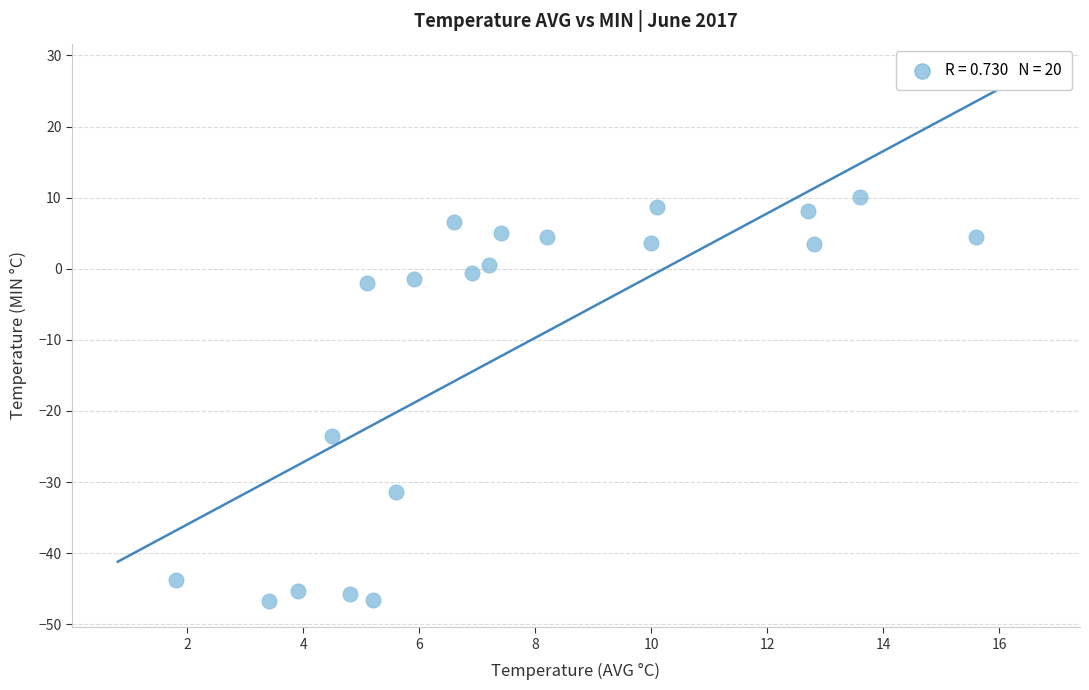

What is the range of Y values (max minus min)?

56.8